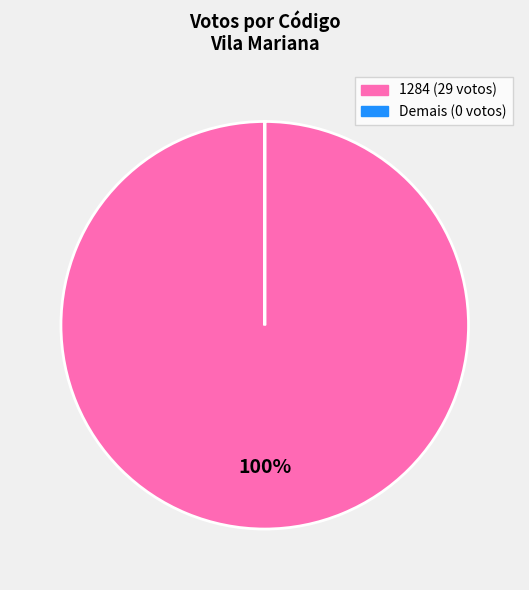

Is there a majority slice in this chart?

Yes